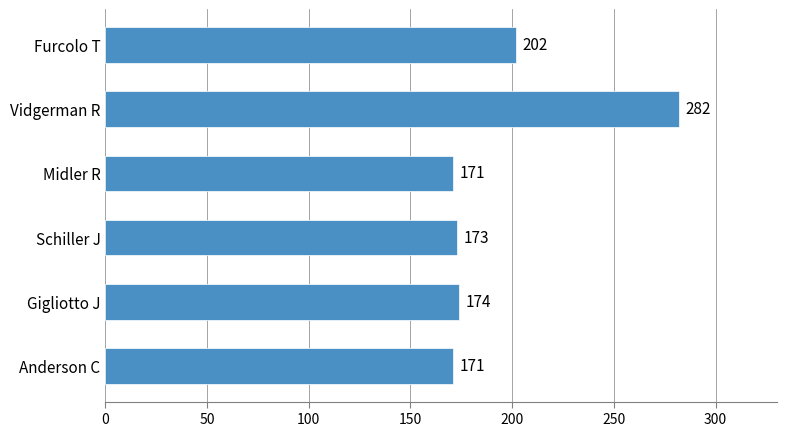

What is the difference between the second highest and second lowest values?

31